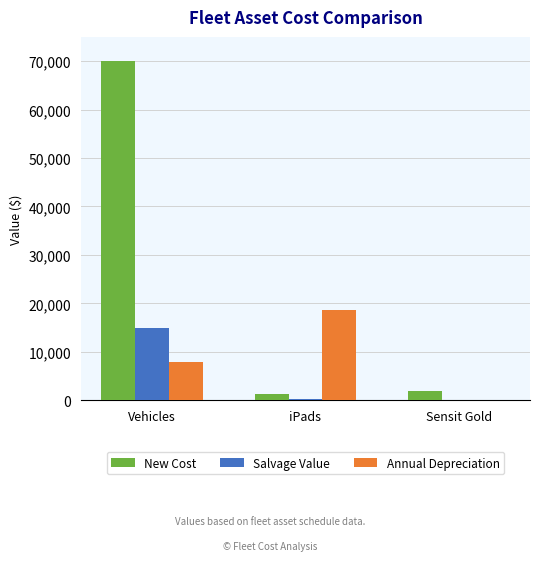

What is the difference between the New Cost values at iPads and Vehicles?

68800